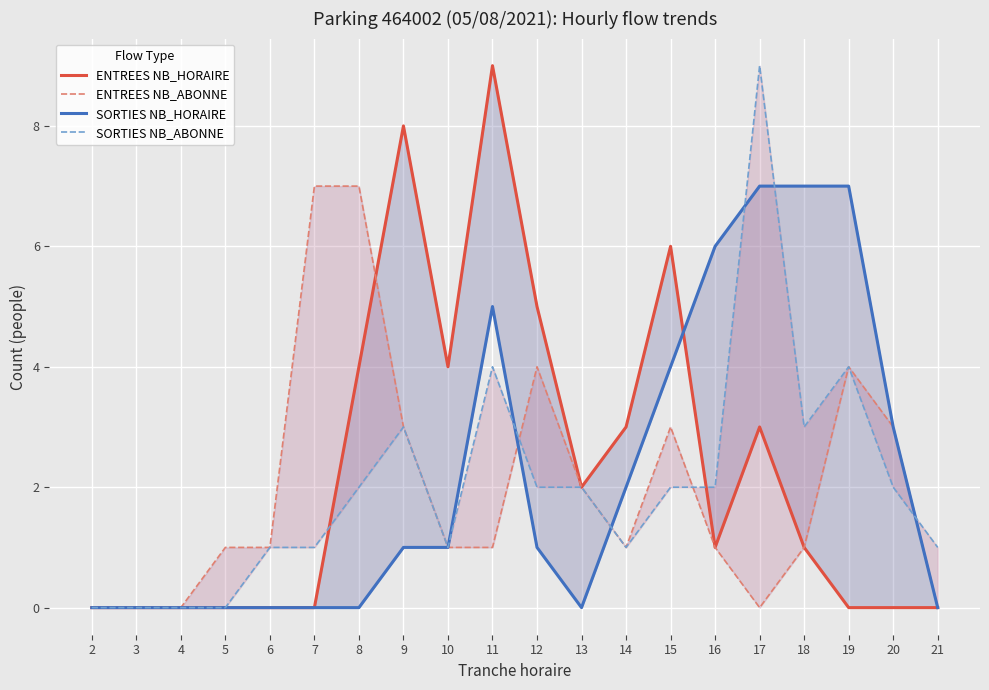

Rank the categories by SORTIES NB_HORAIRE value from lowest to highest.

2, 3, 4, 5, 6, 7, 8, 13, 21, 9, 10, 12, 14, 20, 15, 11, 16, 17, 18, 19